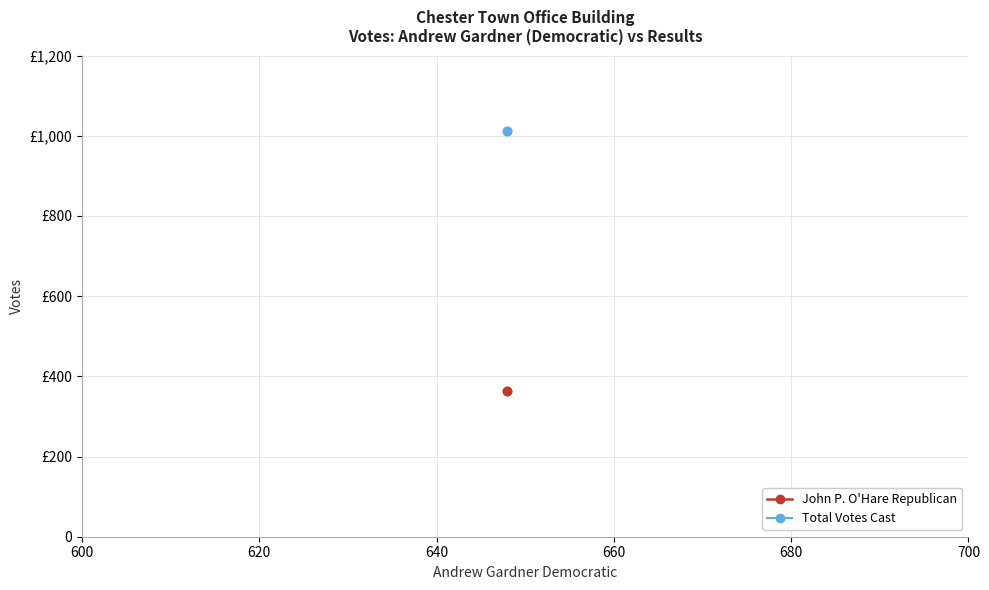

Rank the series by their average value, from highest to lowest.

Total Votes Cast, John P. O'Hare Republican